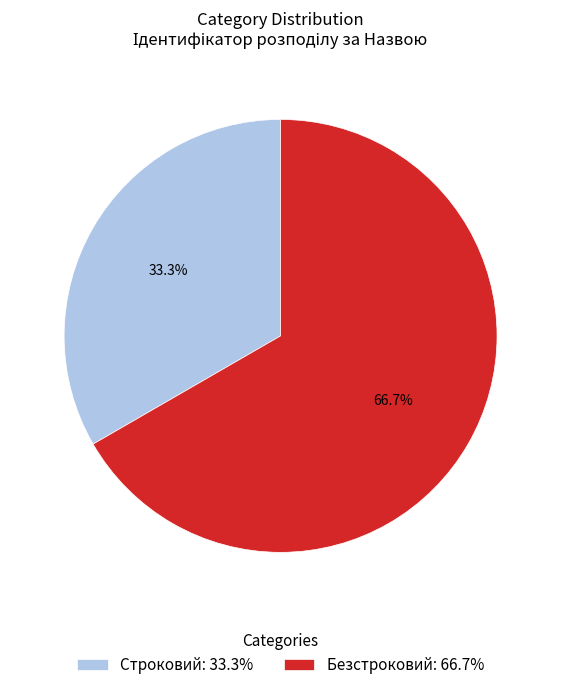

Rank the categories by value from lowest to highest.

Строковий, Безстроковий